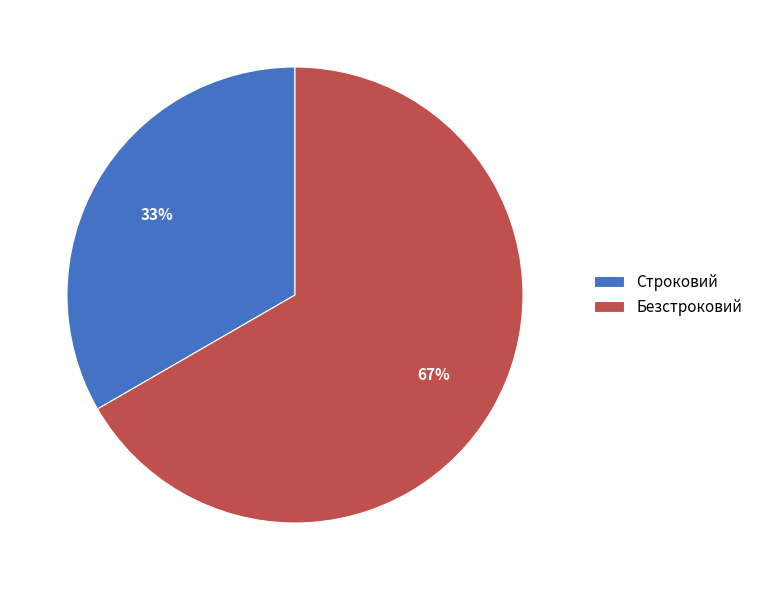

Which slice is the smallest?

Строковий